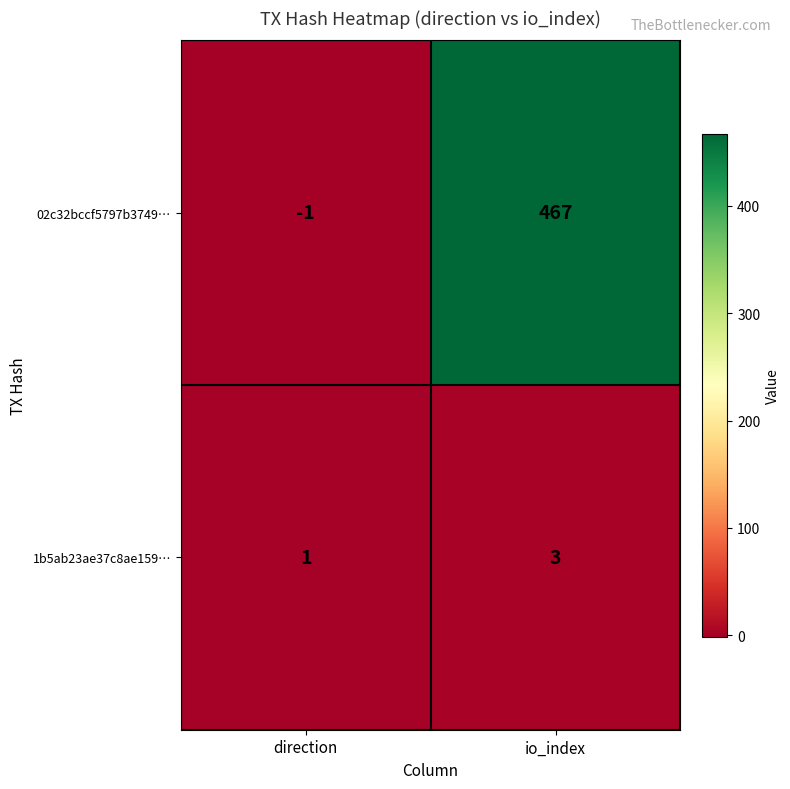

What is the average value of the 02c32bccf5797b3749… series?

233